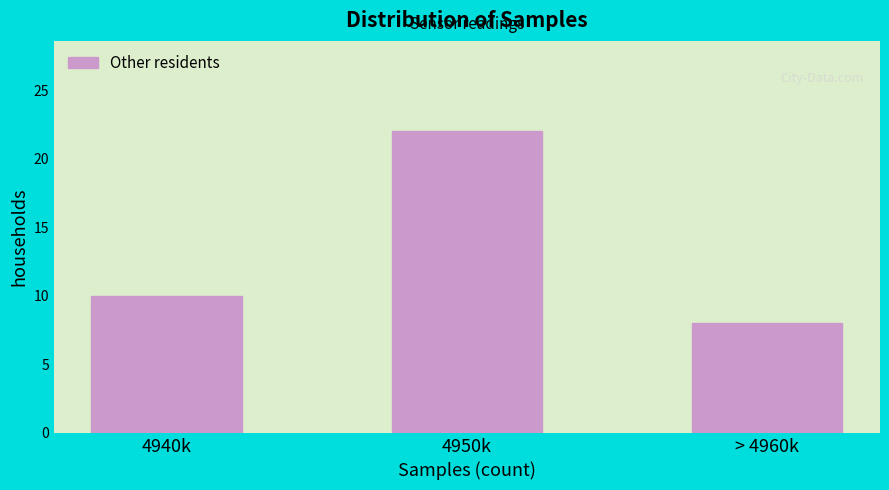

Reading left to right, extract all data points from this chart.

10	22	8